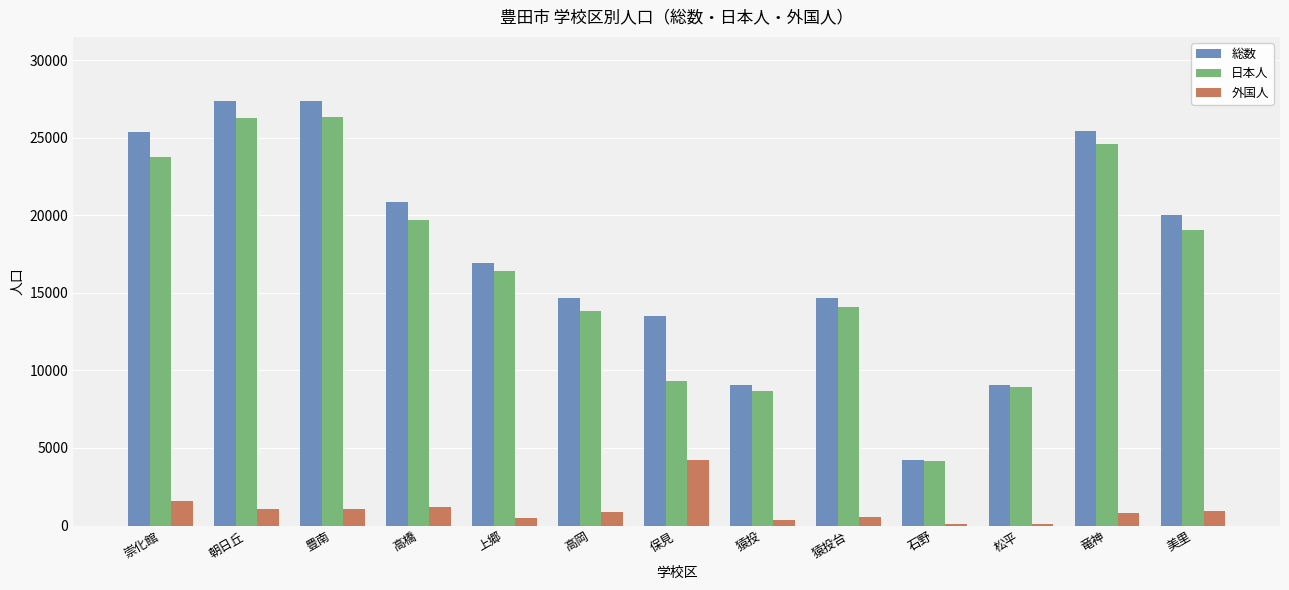

What is the maximum value for 総数?

27388